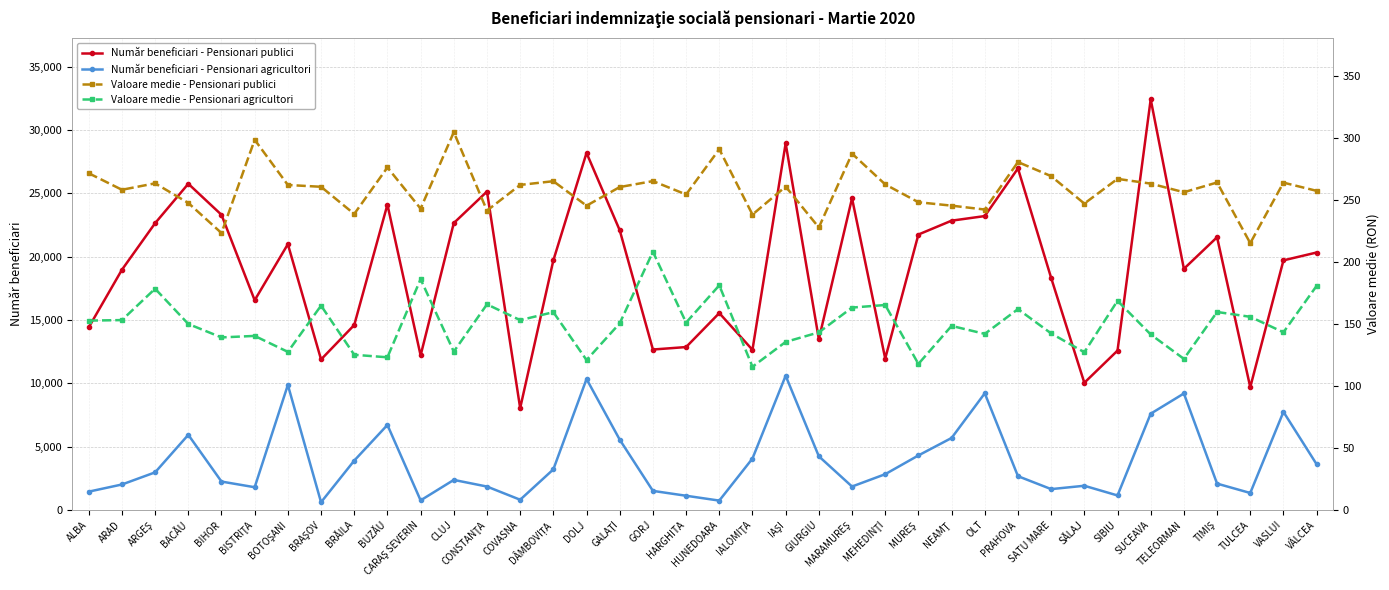

What is the greatest value displayed?

32430.0